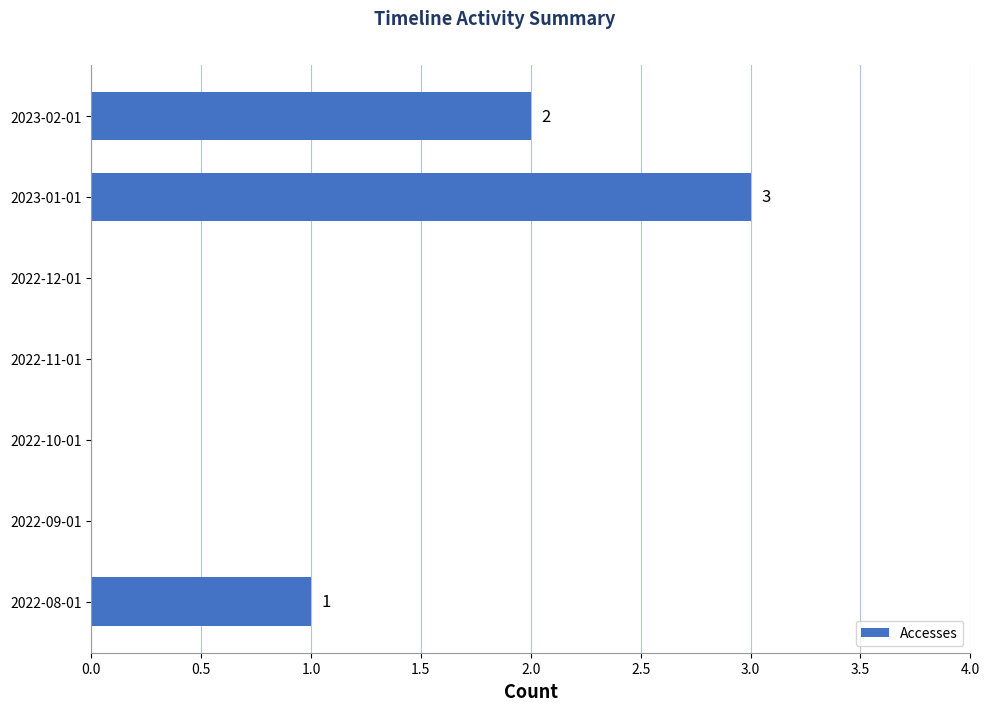

What is the average value?

1